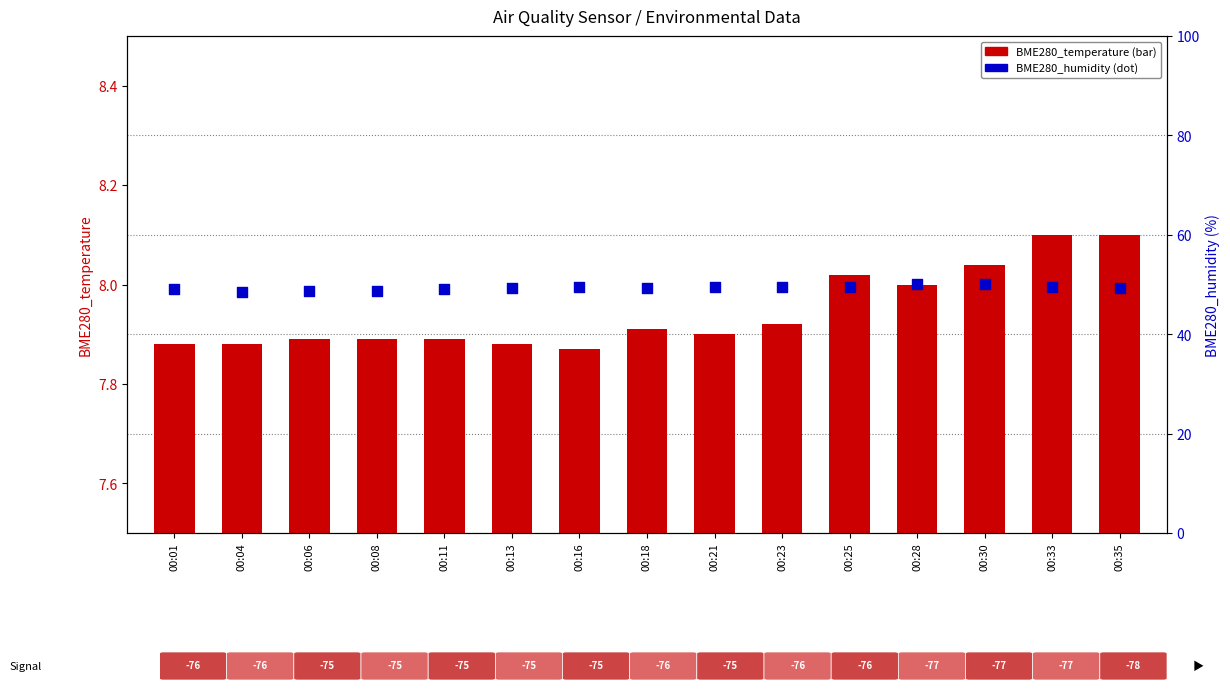

Which series reaches the minimum Y coordinate?

BME280_temperature